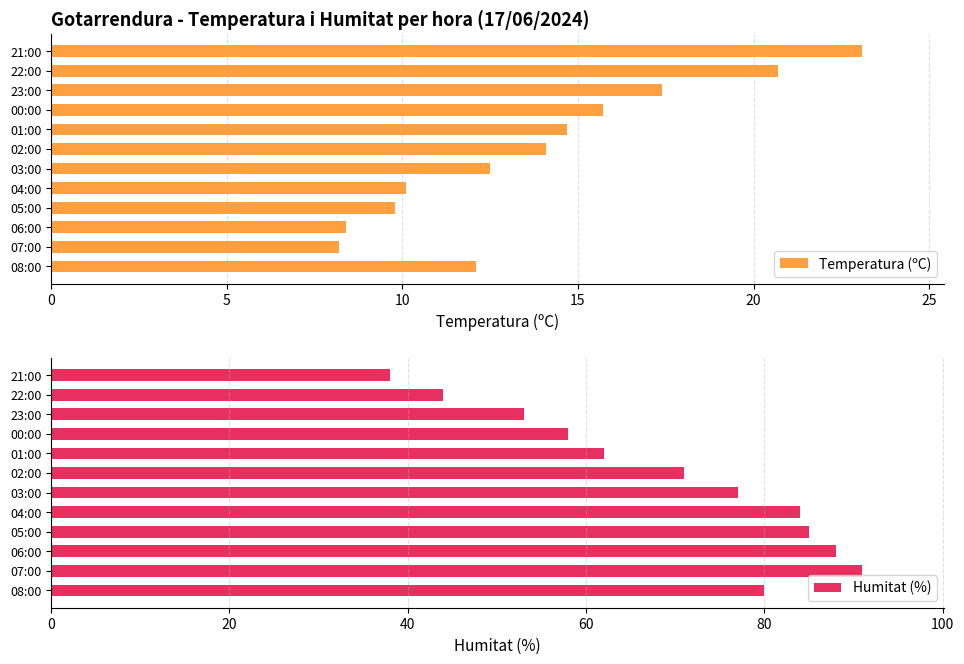

Where is Humitat (%) nearest to the value 64?

01:00